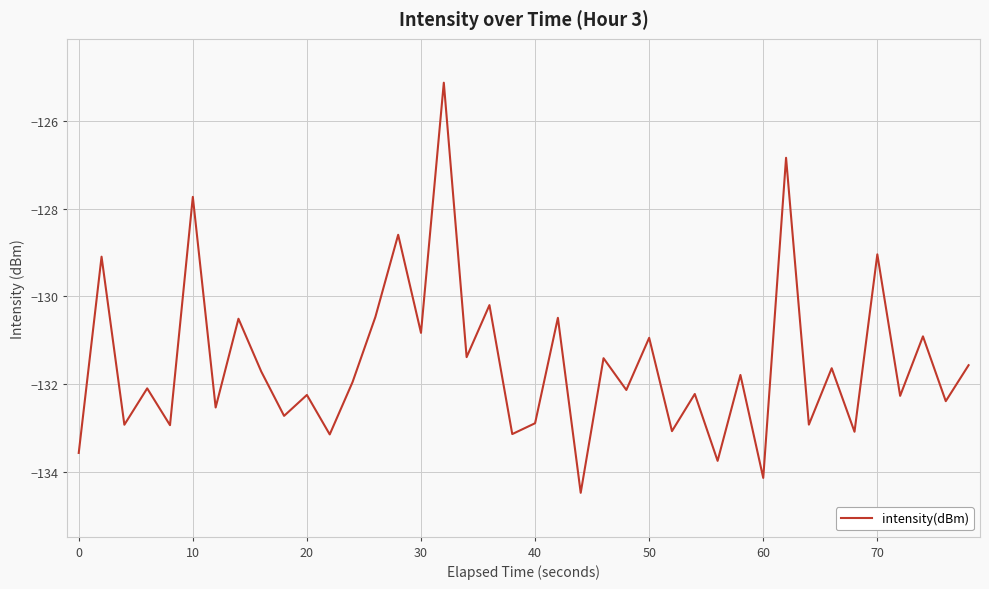

What is the greatest value displayed?

-125.1